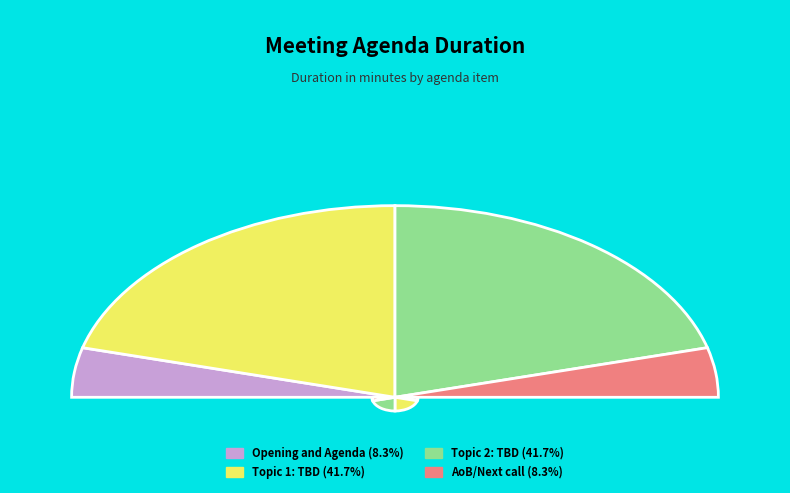

True or false: AoB/Next call accounts for 8% of the total.

True